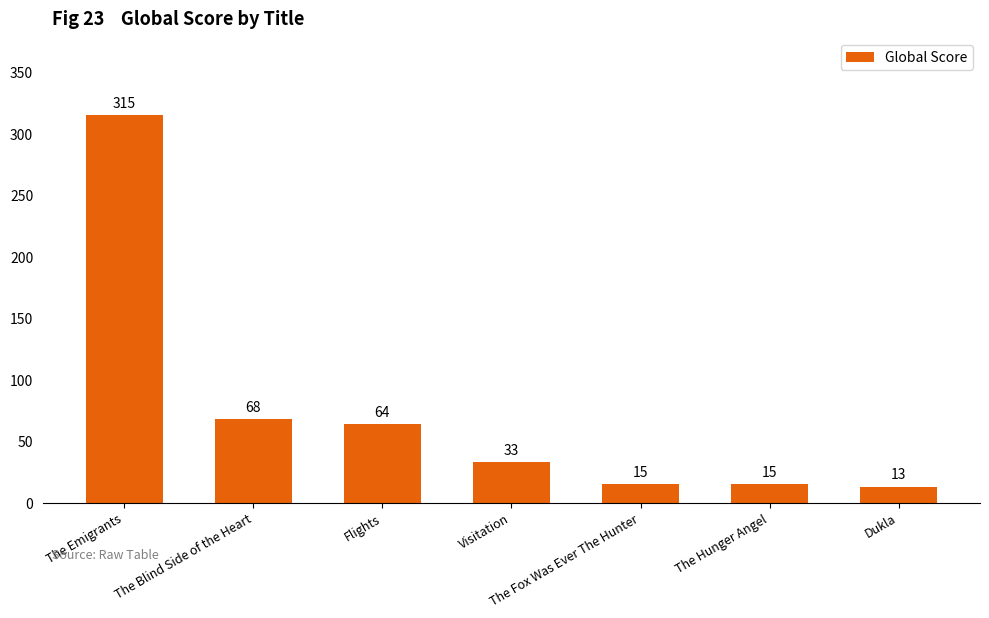

Does the chart contain stacked bars?

No